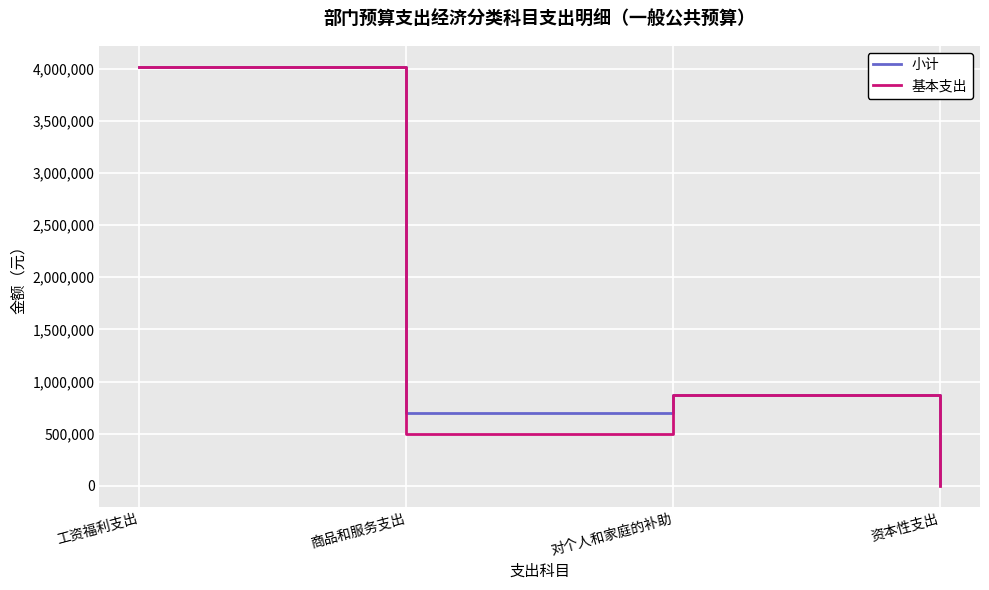

Does the chart have visible grid lines?

Yes